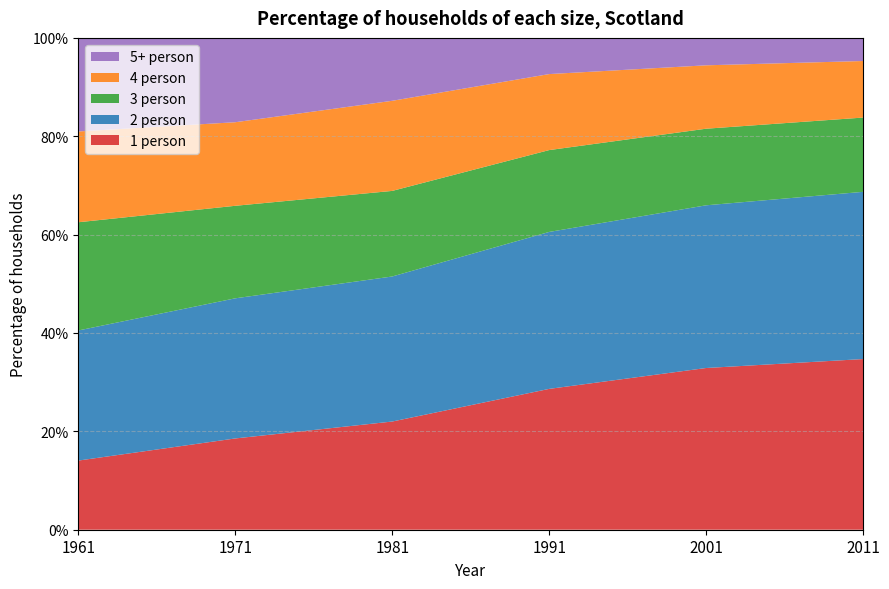

Reading left to right, transcribe all the data shown in this chart.

1 person: 1961=0.1	1971=0.2	1981=0.2	1991=0.3	2001=0.3	2011=0.3
2 person: 1961=0.3	1971=0.3	1981=0.3	1991=0.3	2001=0.3	2011=0.3
3 person: 1961=0.2	1971=0.2	1981=0.2	1991=0.2	2001=0.2	2011=0.2
4 person: 1961=0.2	1971=0.2	1981=0.2	1991=0.2	2001=0.1	2011=0.1
5+ person: 1961=0.2	1971=0.2	1981=0.1	1991=0.1	2001=0.1	2011=0.0